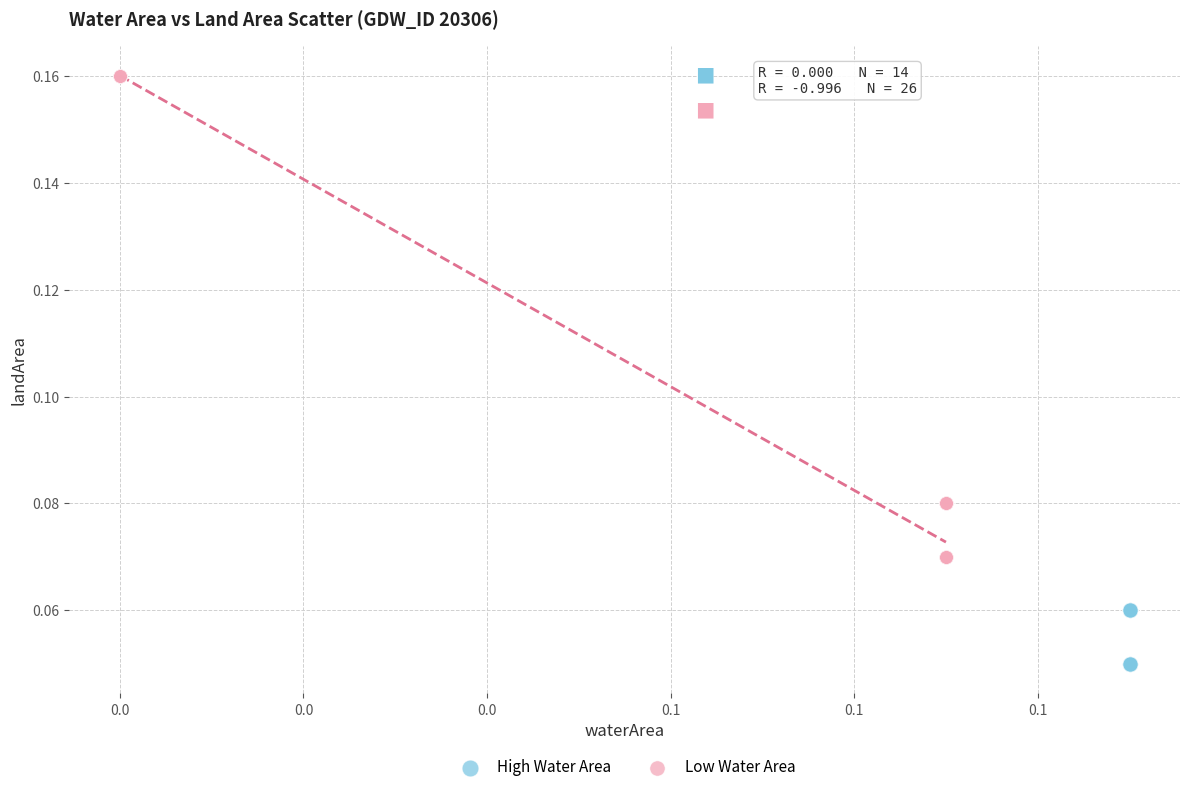

Which series contains the highest Y value?

Low Water Area